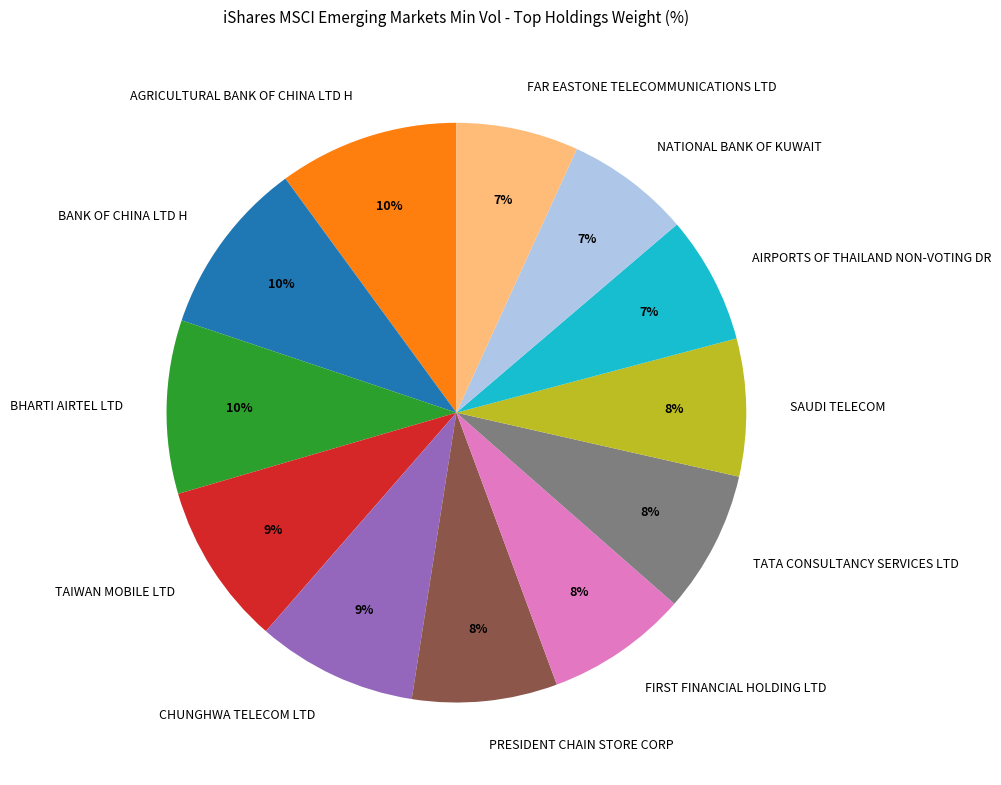

Do FAR EASTONE TELECOMMUNICATIONS LTD and BANK OF CHINA LTD H together represent more than half of the pie?

No